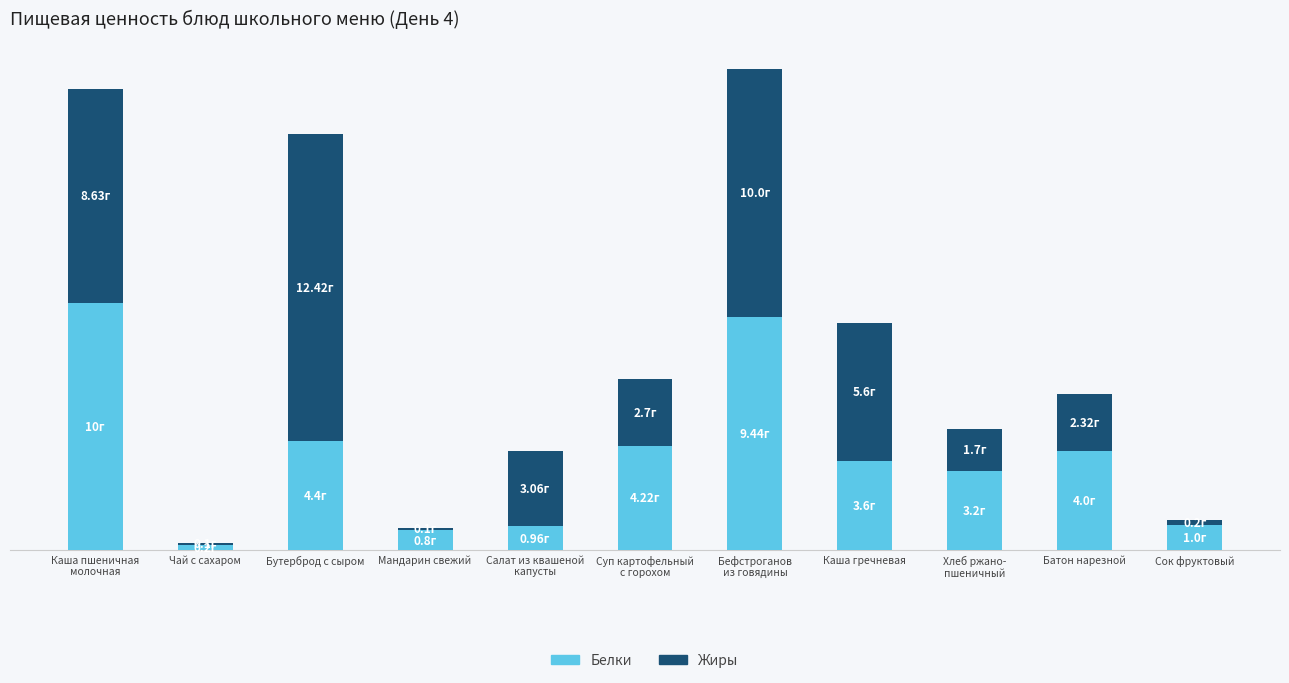

Which series has the largest total across all categories?

Жиры